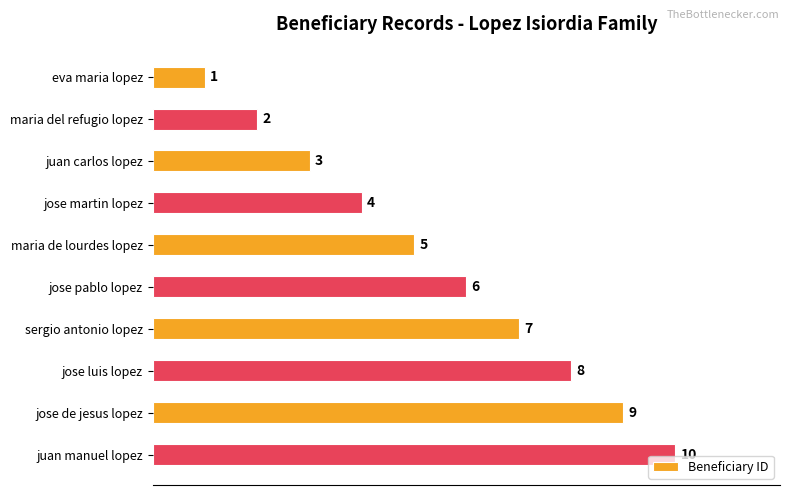

What is the difference between the maximum and second lowest values?

8